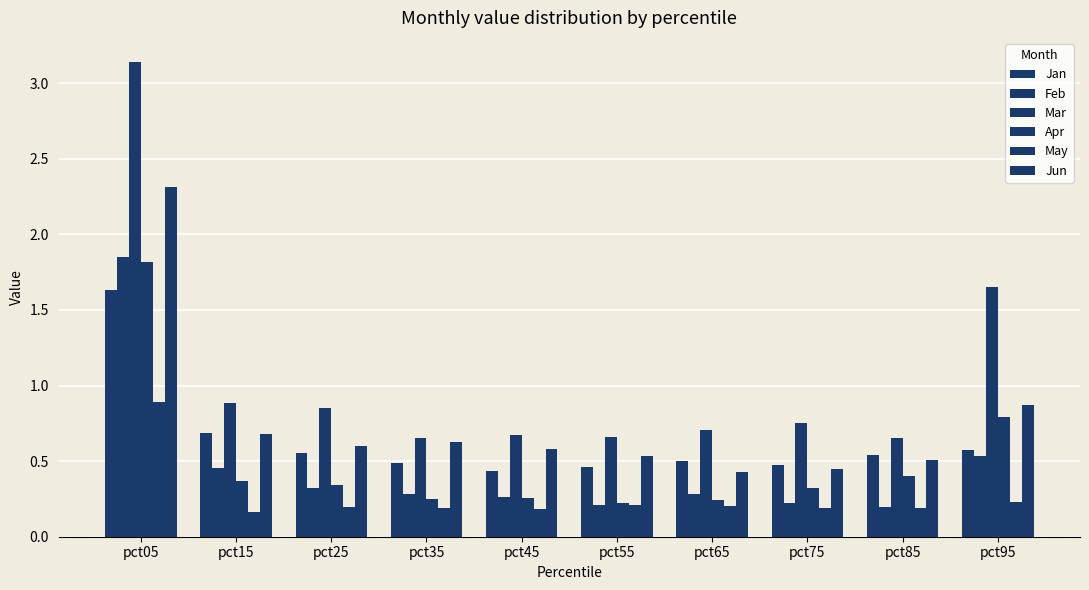

What is the sum of the Jun values at pct05 and pct65?

2.7